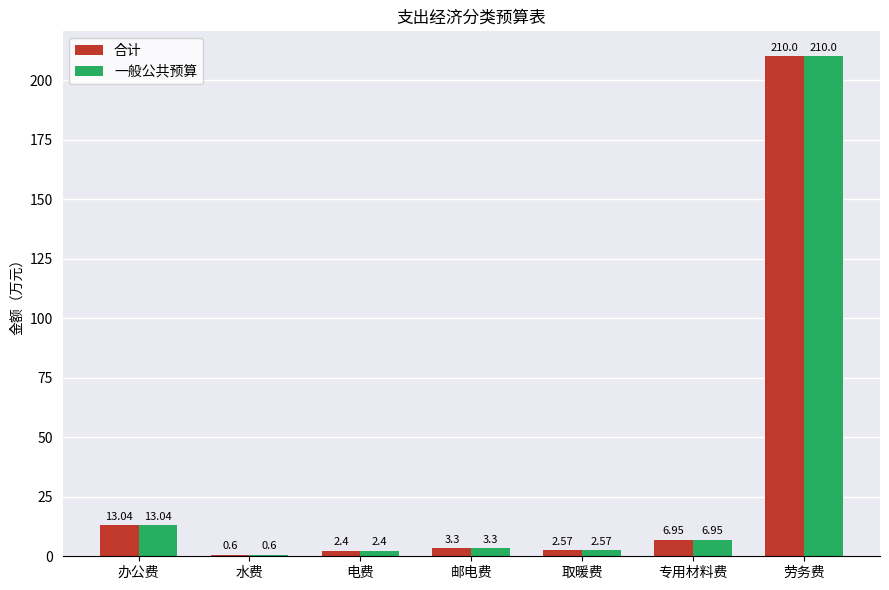

Which category has the highest value in the 一般公共预算 series?

劳务费